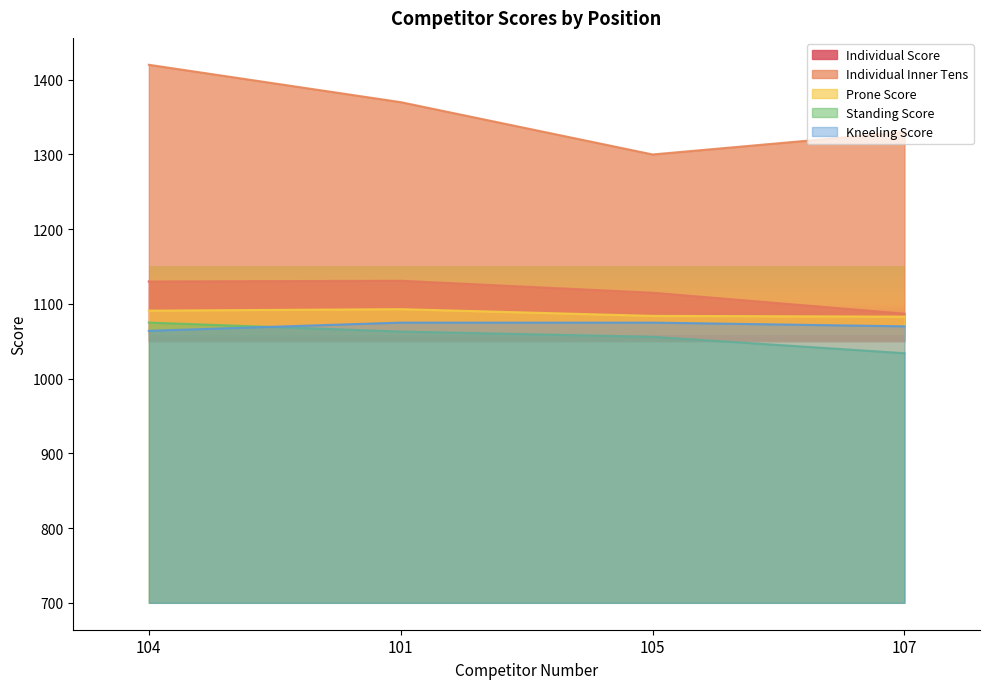

What is the difference between the maximum and minimum values in the Individual Score series?

44